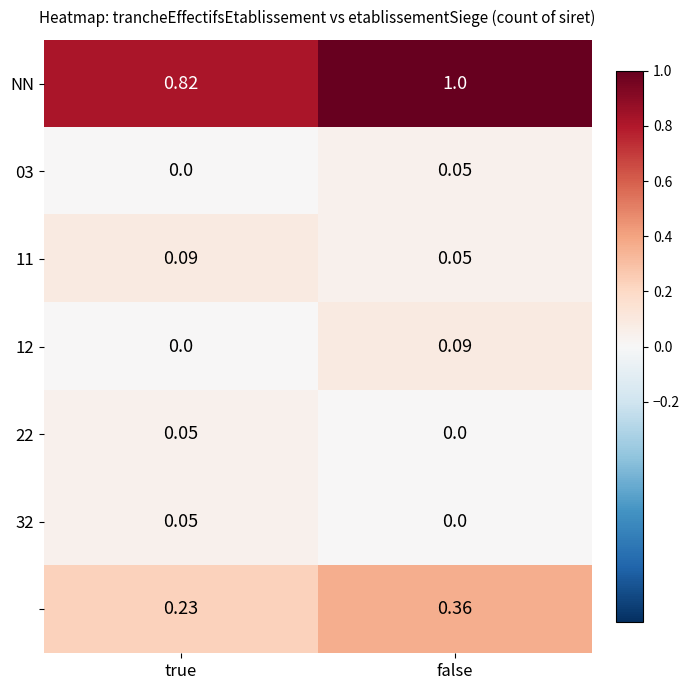

How many categories are shown in the chart?

2